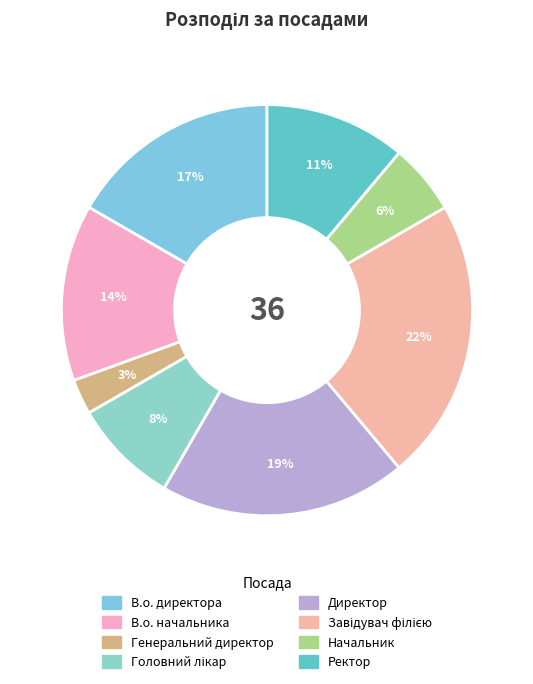

Count the number of slices in the pie.

8